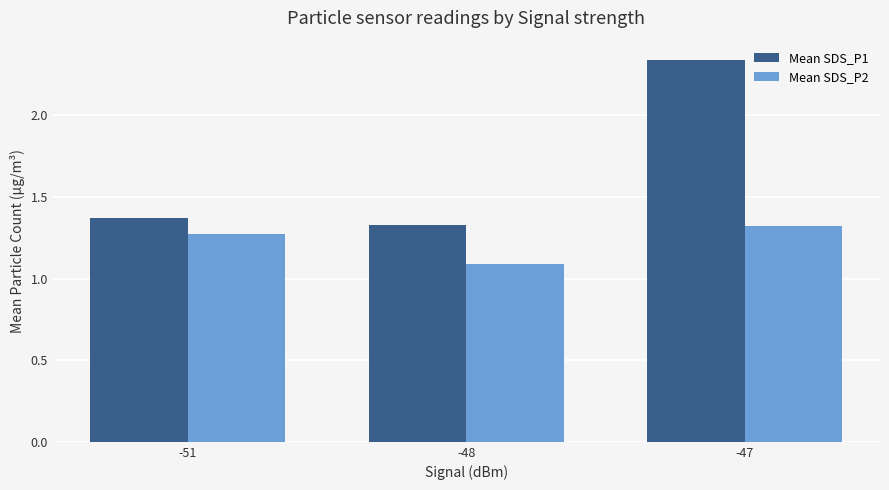

At how many categories does at least one series exceed 1?

3